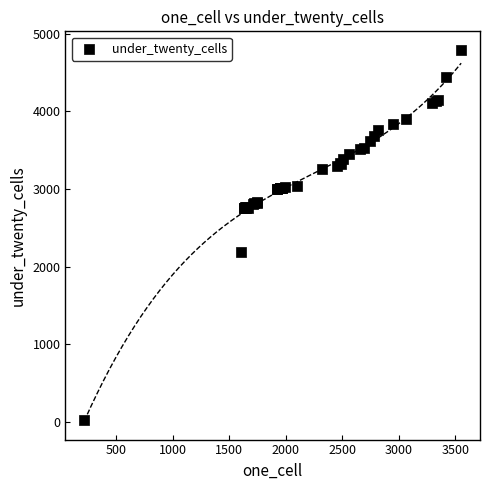

What Y value in the scatter plot is closest to 2406?

2189